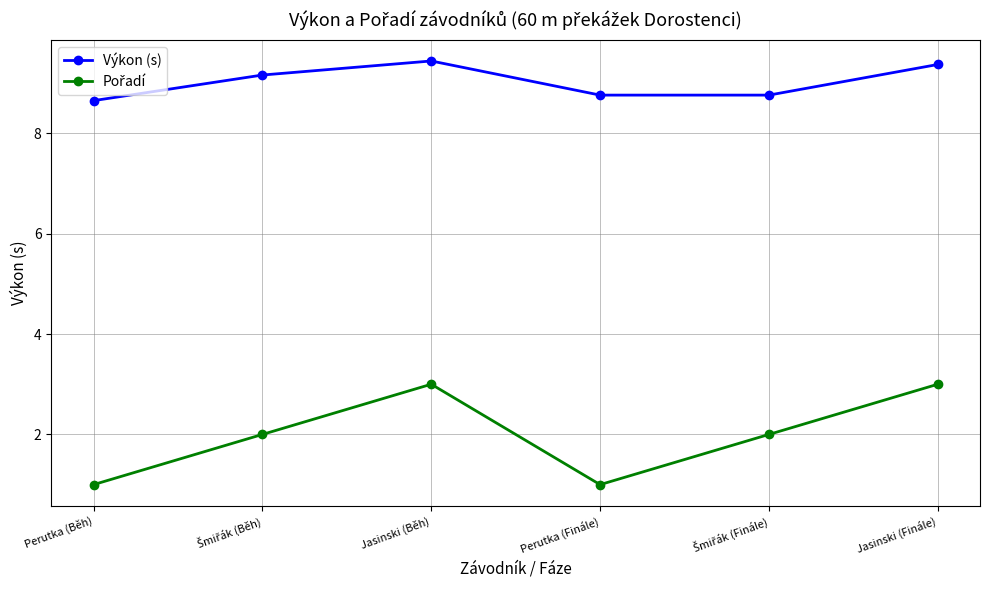

How many data points does each series have?

6